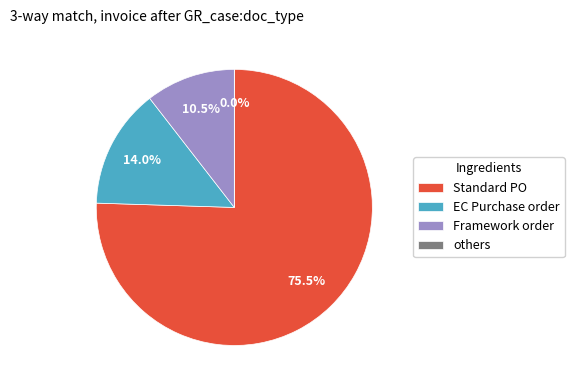

The -22 slice represents 20% of the pie. True or false?

False